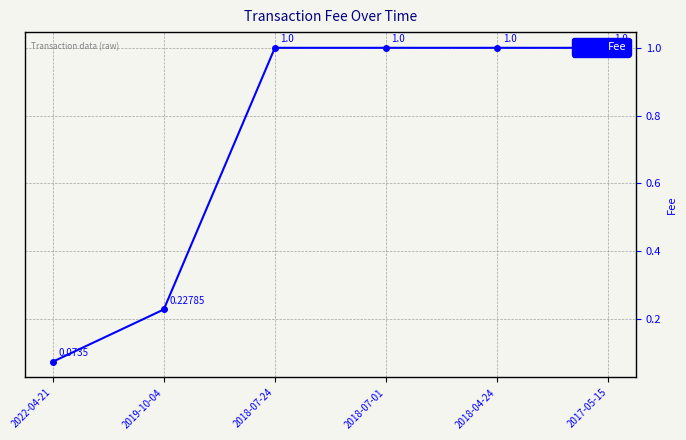

True or false: the data shows 0.4 at 2019-10-04.

False